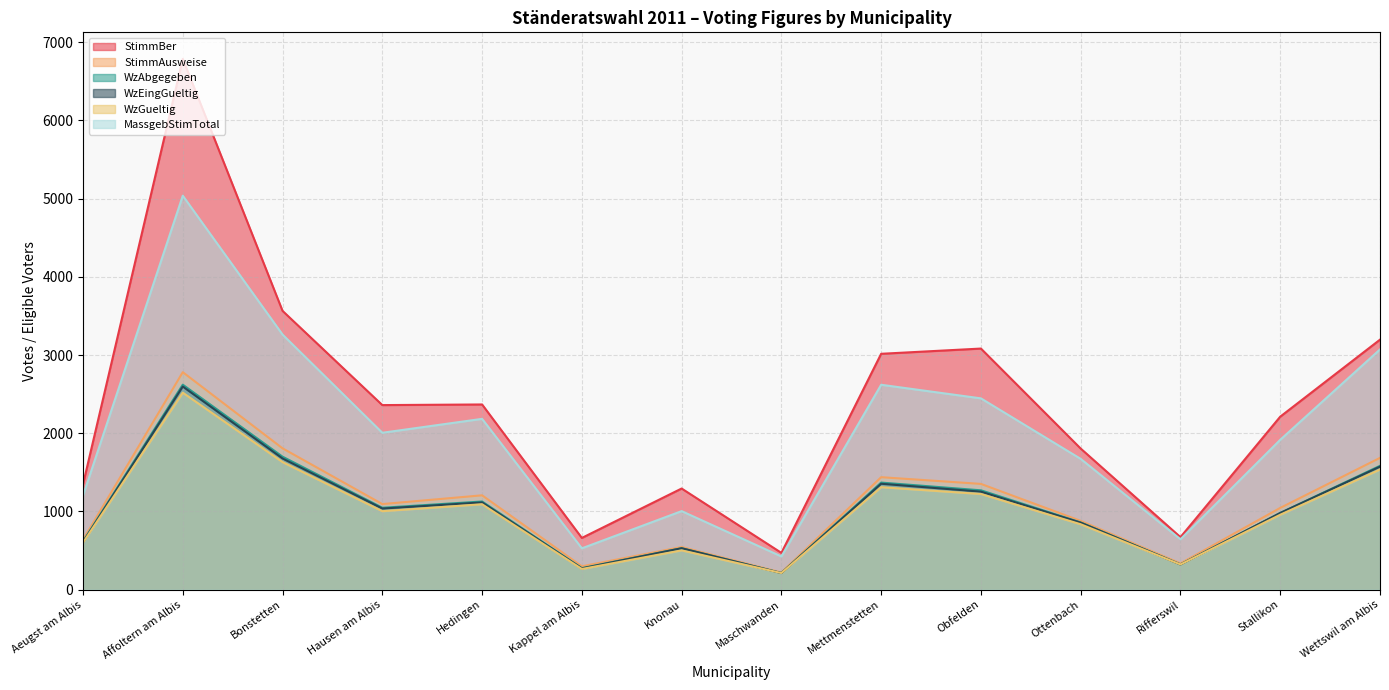

The StimmAusweise series shows 1404 at Affoltern am Albis. True or false?

False